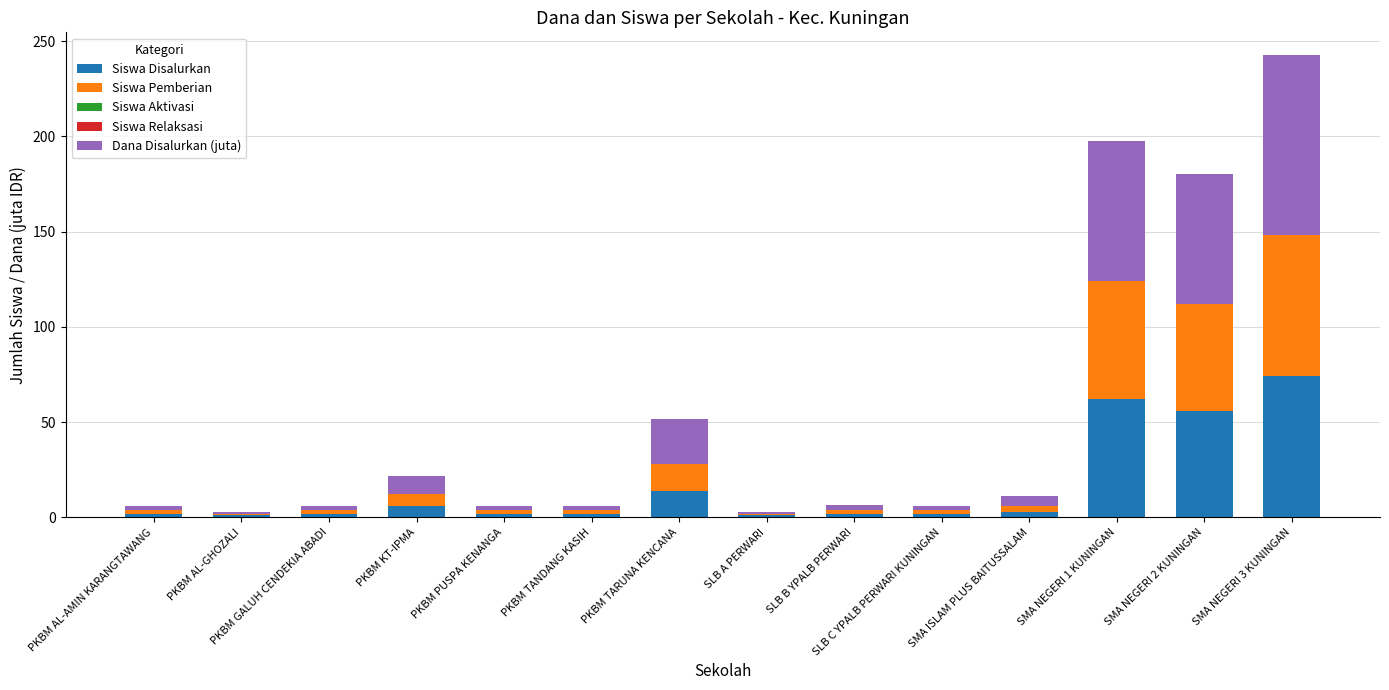

At which category is the sum across all series the highest?

SMA NEGERI 3 KUNINGAN